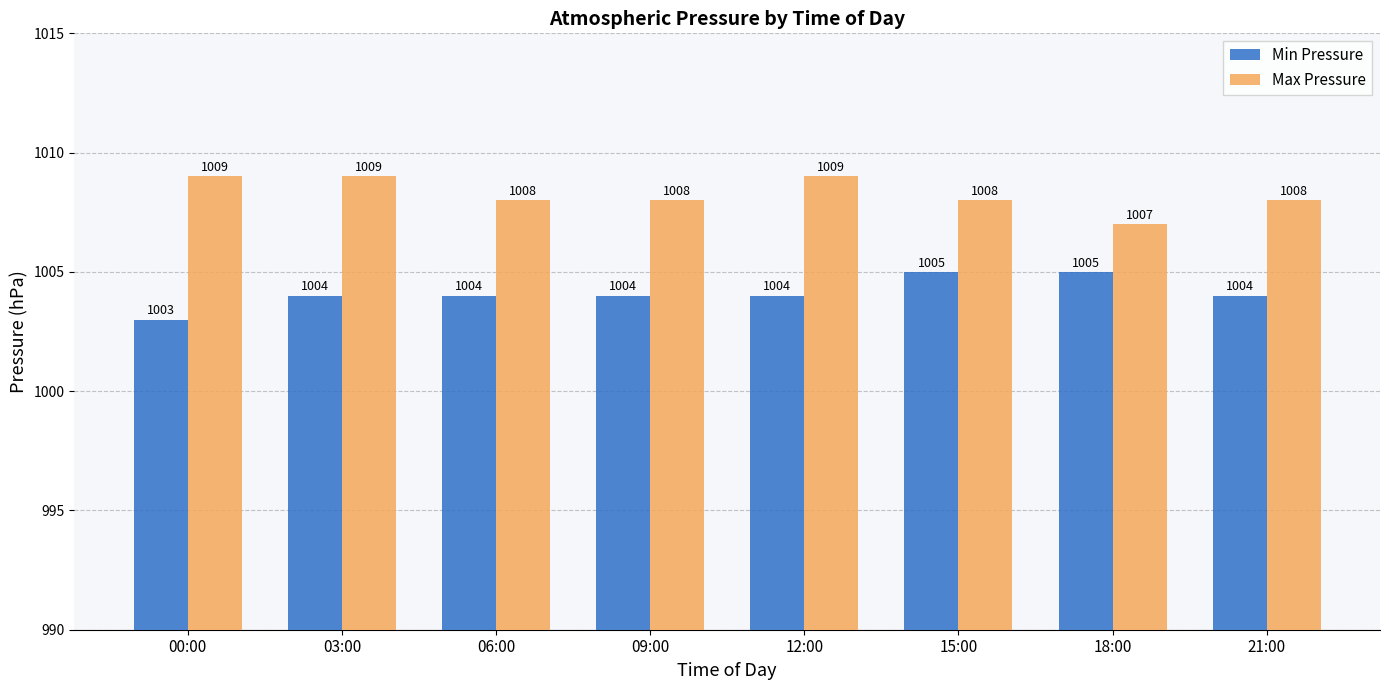

Which series has the largest total across all categories?

Max Pressure